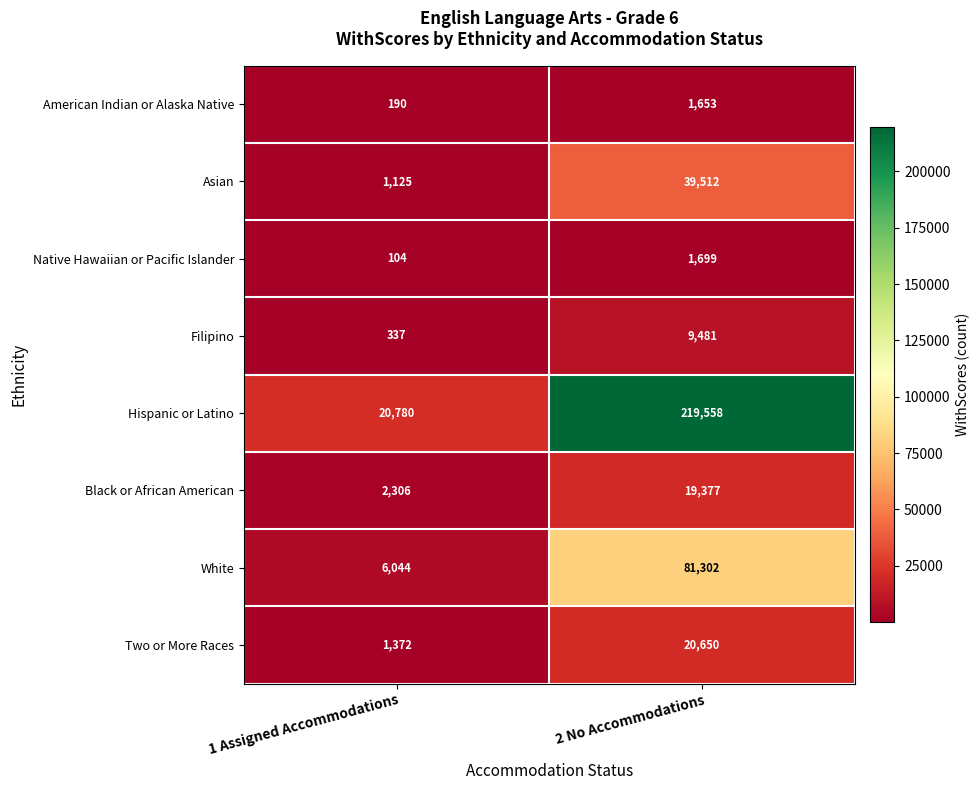

What is the sum of the Asian values at 2 No Accommodations and 1 Assigned Accommodations?

40637